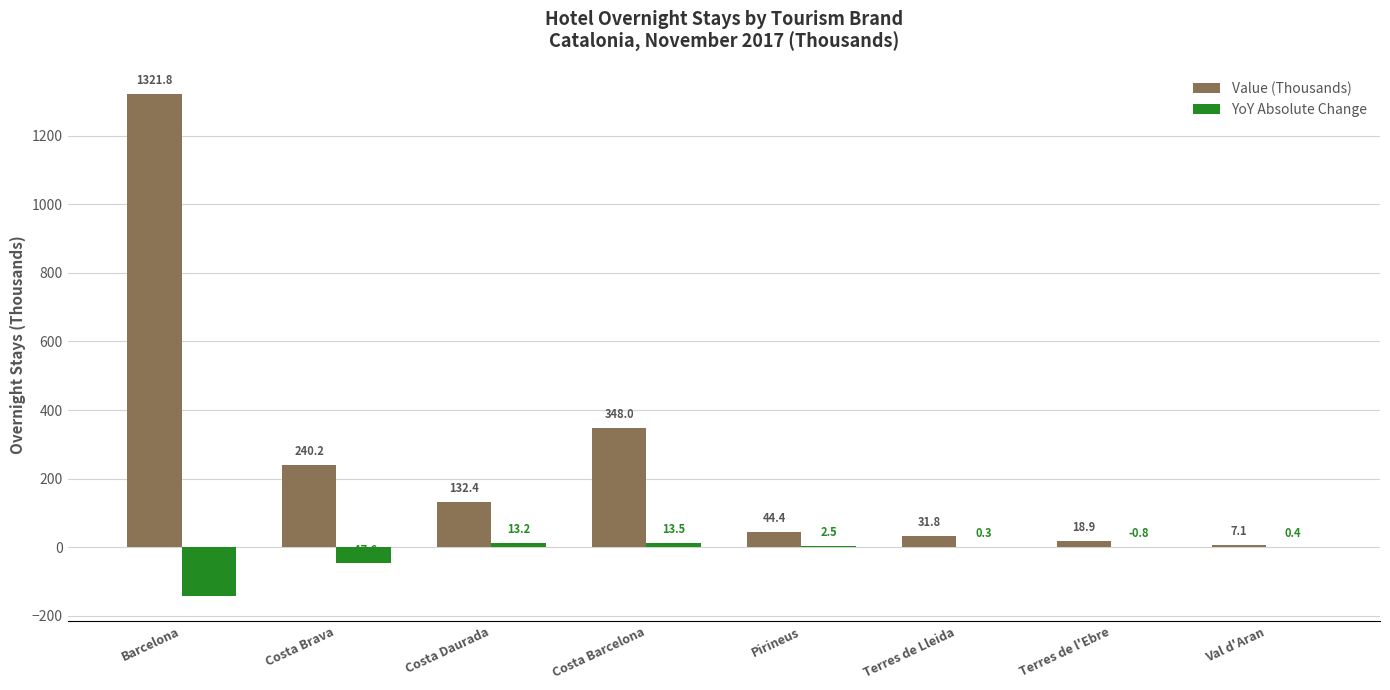

Does the chart contain stacked bars?

No